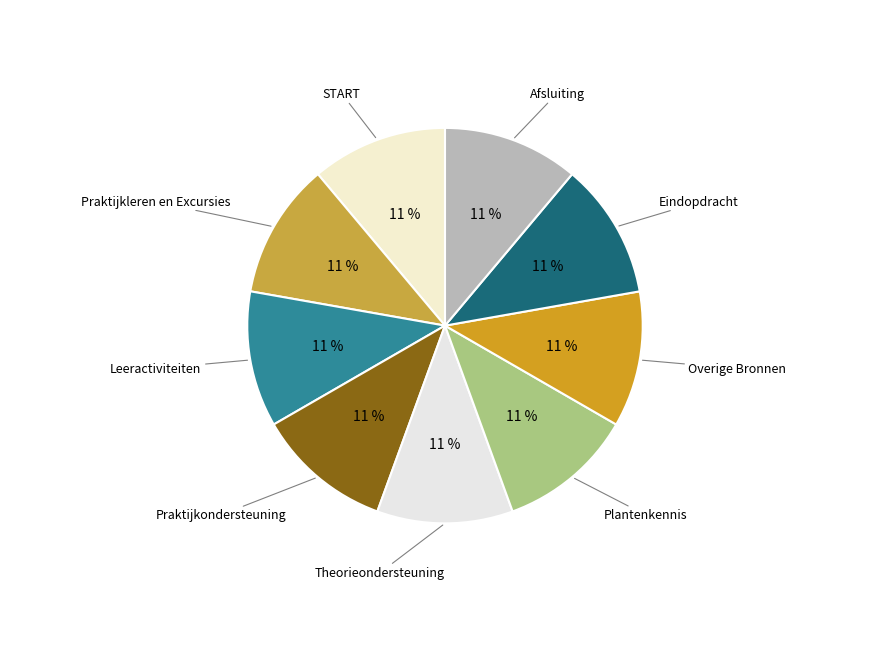

How many slices are in this pie chart?

9